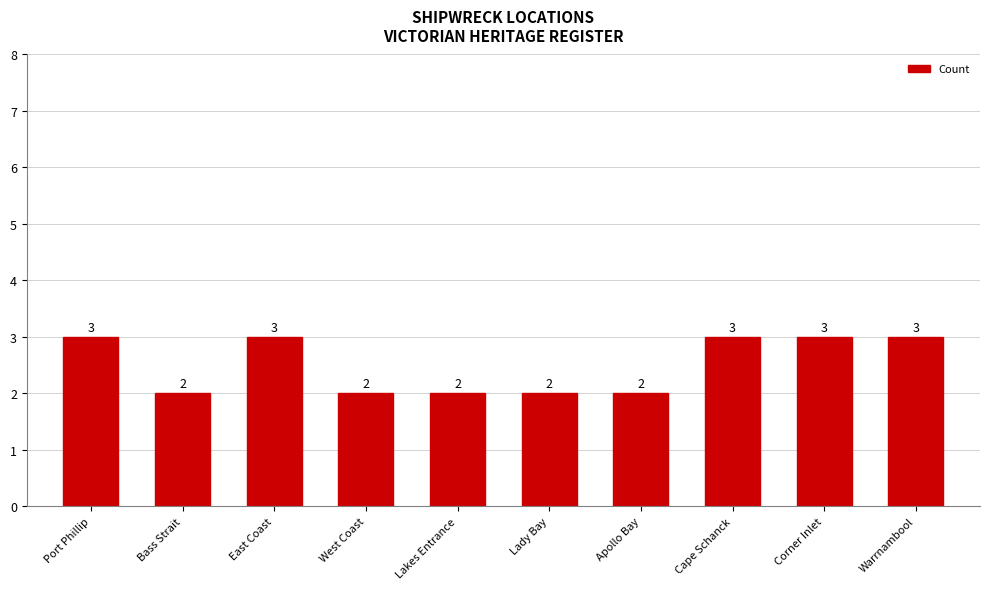

Reading left to right, what are all the values shown in this chart?

Port Phillip=3	Bass Strait=2	East Coast=3	West Coast=2	Lakes Entrance=2	Lady Bay=2	Apollo Bay=2	Cape Schanck=3	Corner Inlet=3	Warrnambool=3